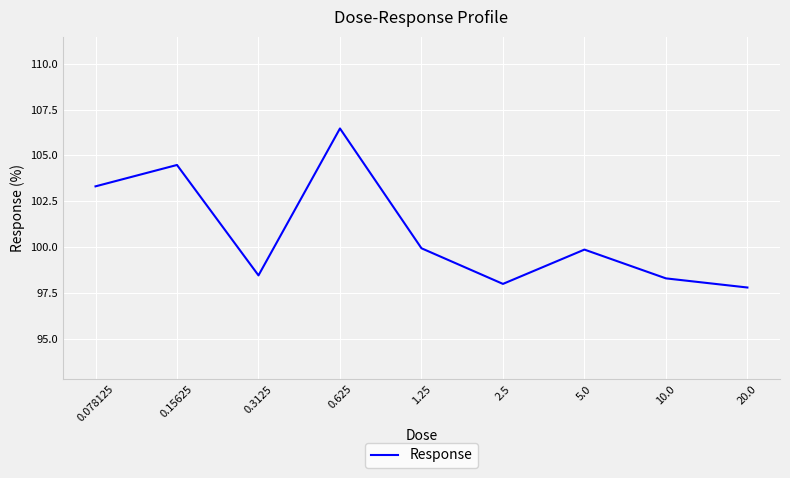

What is the greatest value displayed?

106.5